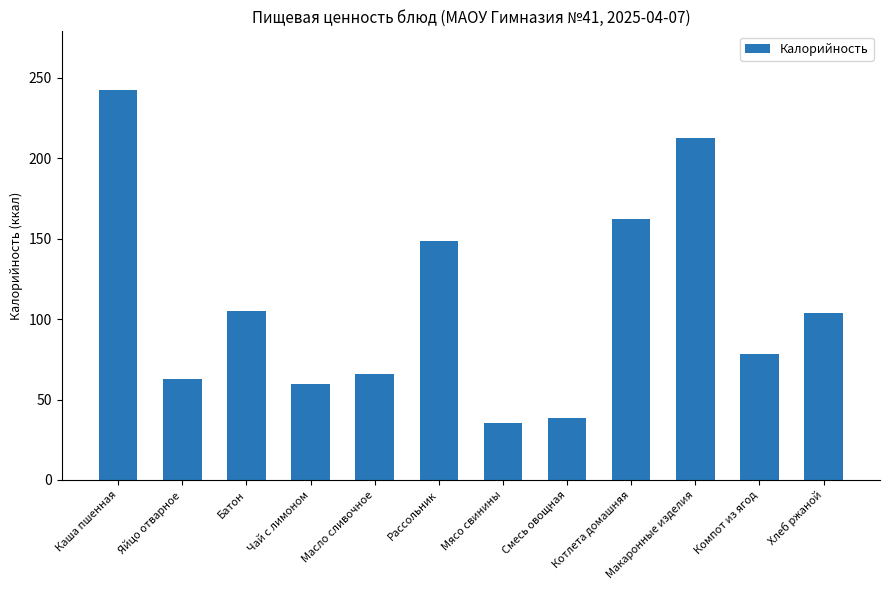

What is the change in value from Котлета домашняя to Хлеб ржаной?

-58.4